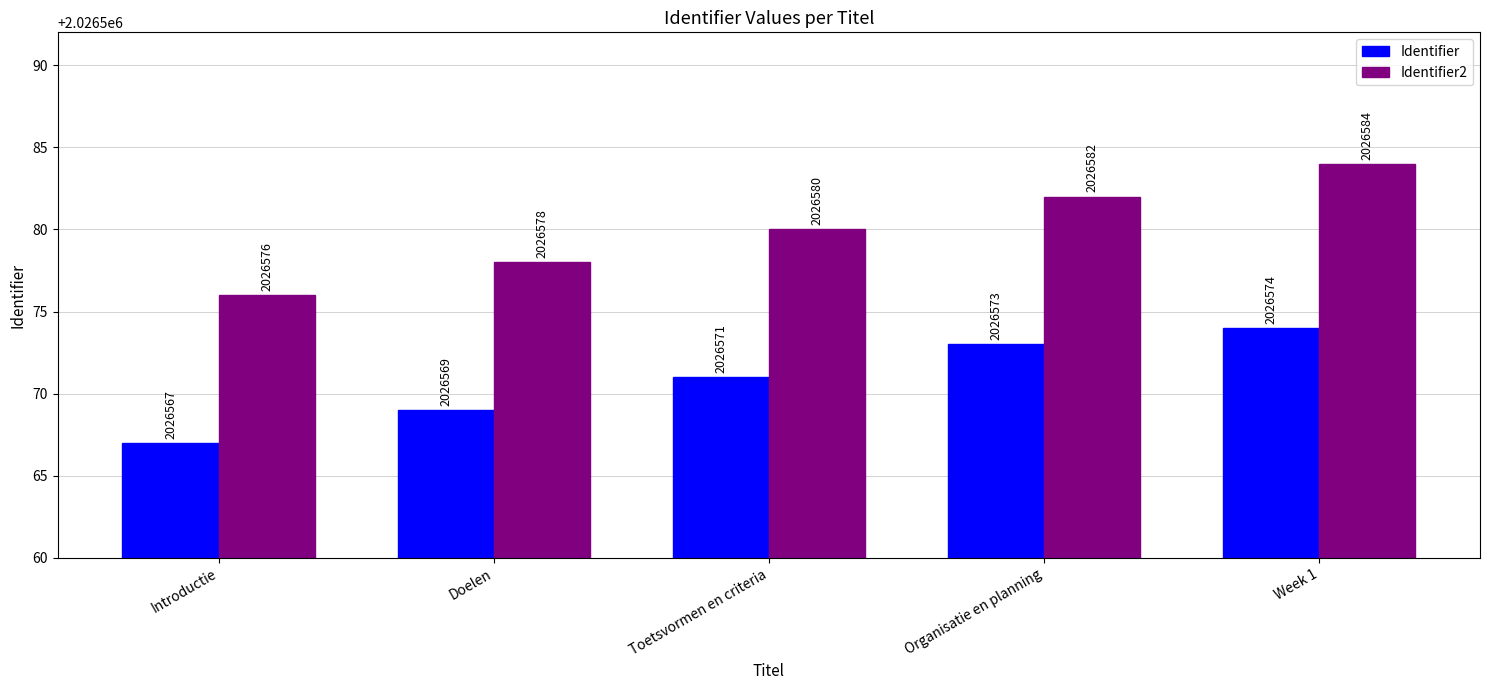

How many distinct data groups are displayed?

2